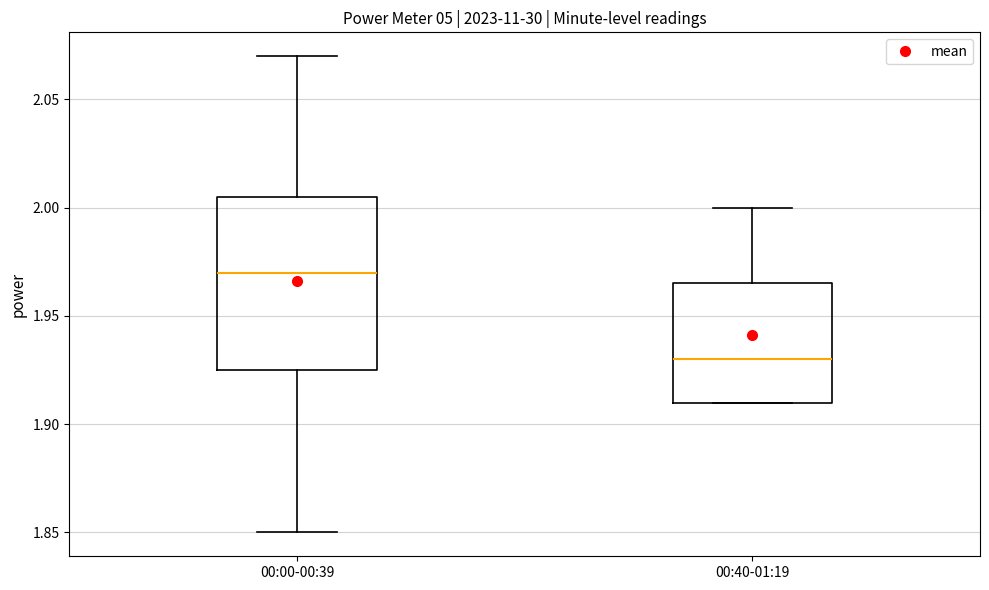

Which box is the tallest, from its lower edge to its upper edge?

00:00-00:39